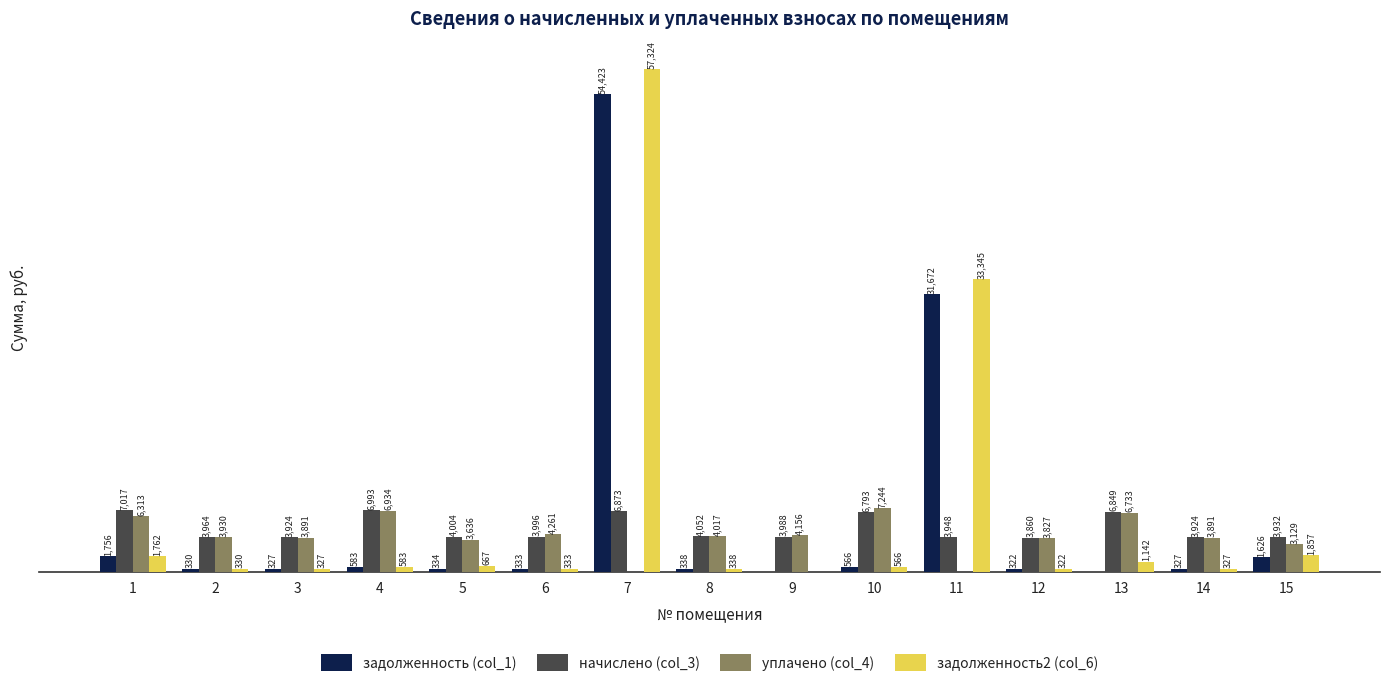

Which series has the largest total across all categories?

задолженность2 (col_6)